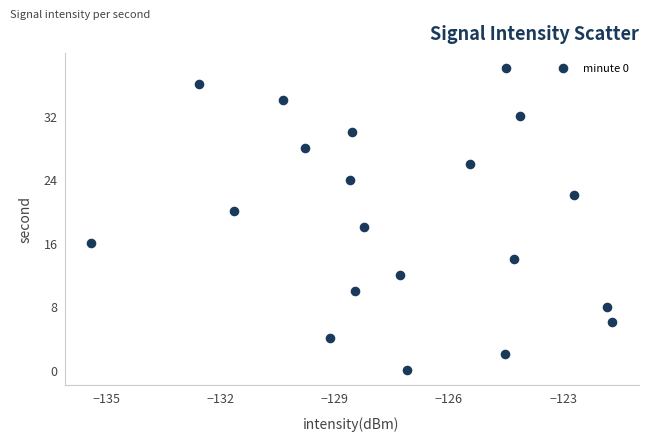

What is the range of Y values (max minus min)?

38